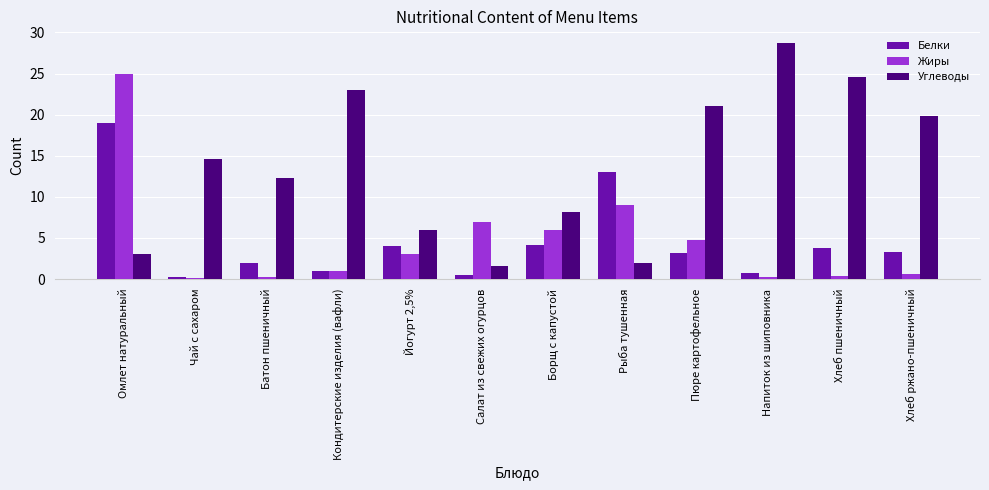

At which label is Углеводы closest to 15?

Чай с сахаром